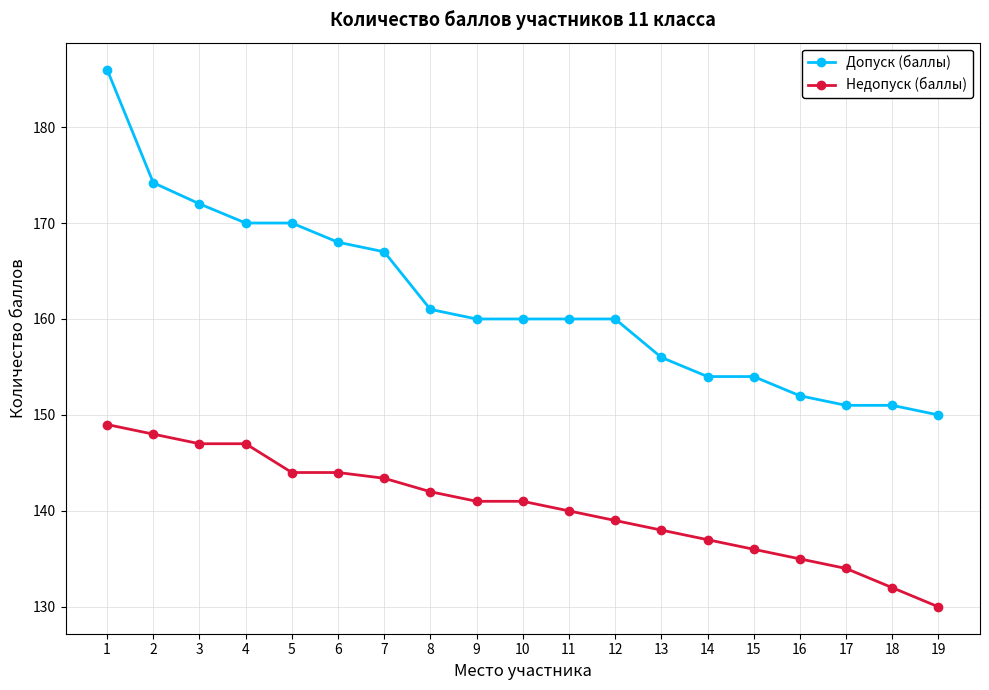

What is the value of the Допуск (баллы) point at the 18th from the left?

151.0